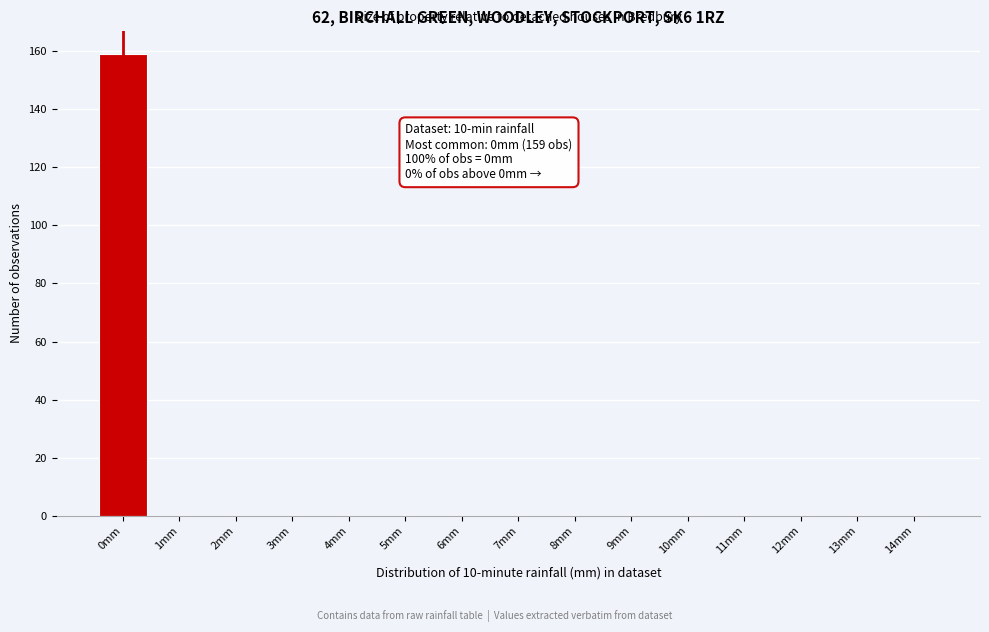

Reading left to right, extract all data points from this chart.

0mm=159	1mm=0	2mm=0	3mm=0	4mm=0	5mm=0	6mm=0	7mm=0	8mm=0	9mm=0	10mm=0	11mm=0	12mm=0	13mm=0	14mm=0